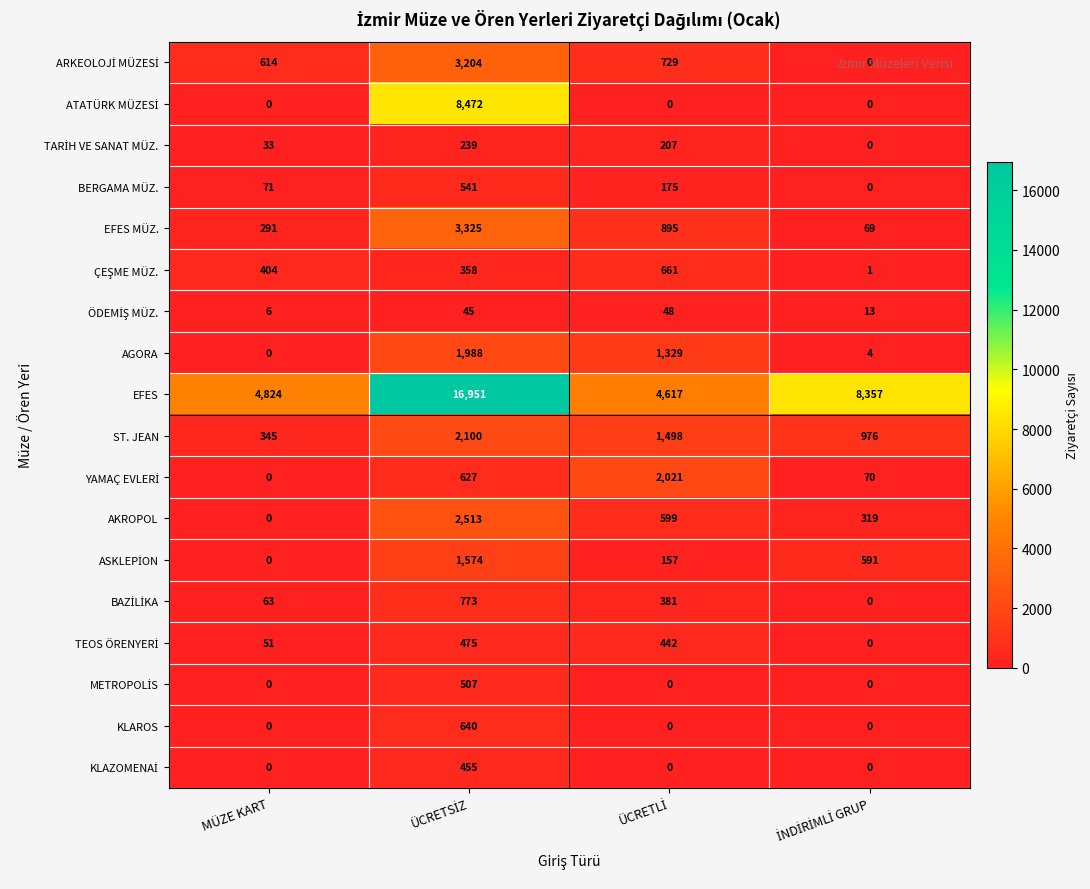

What value does the EFES series have at MÜZE KART, to the nearest 50?

4800